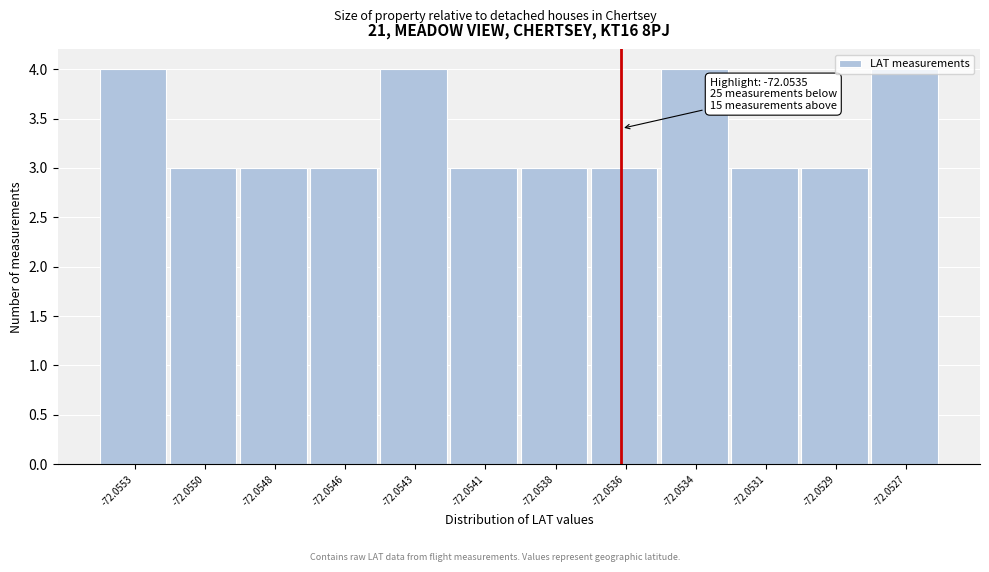

What is the value of the 1st bar from the left?

4